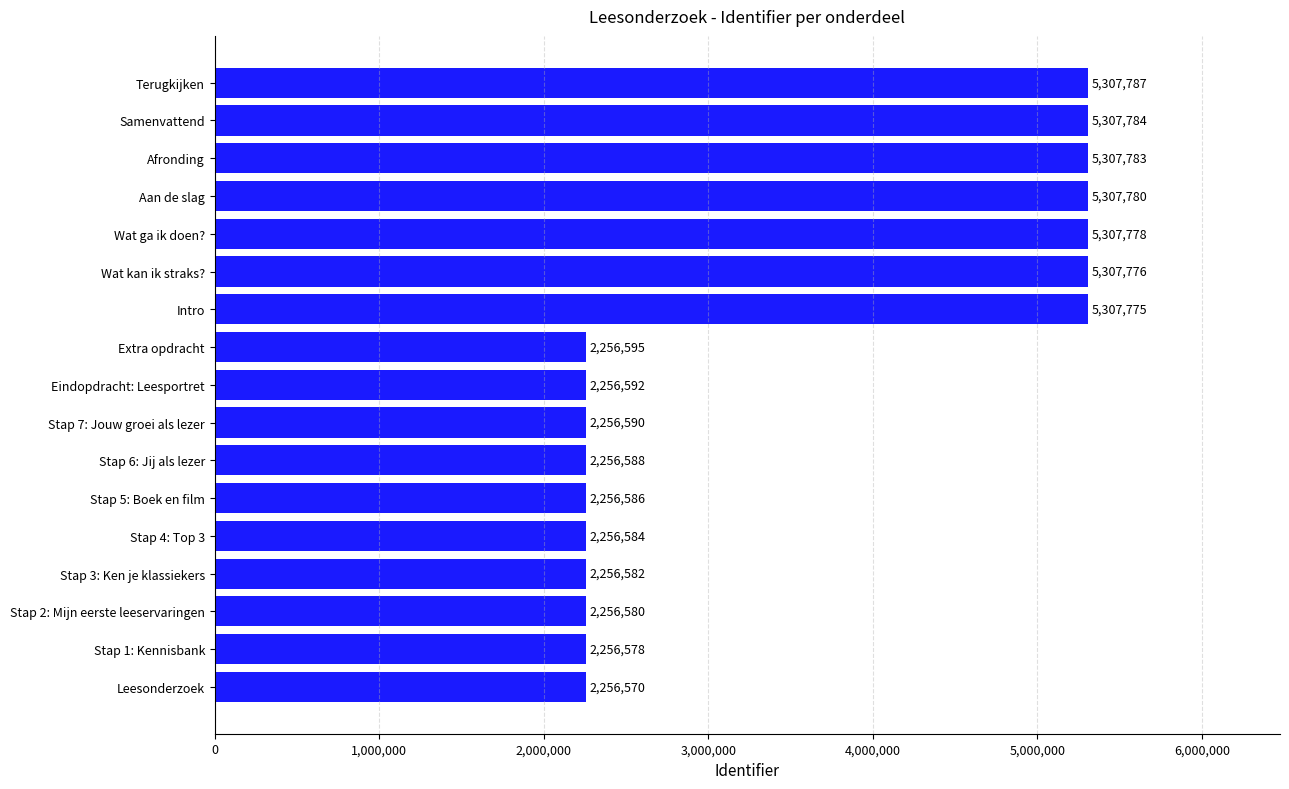

What is the difference between the second highest and minimum values?

3051214